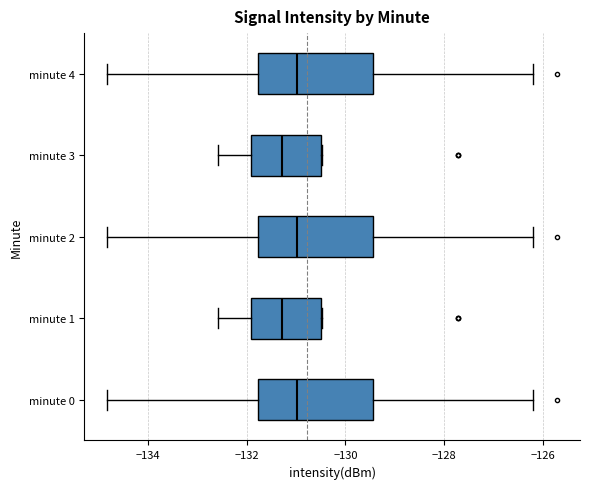

Reading bottom to top, transcribe this box plot: for each box, give where its median line is, the range the box spans, and where its two whiskers end, as read against the x-axis. The values are not printed on the chart, so give them approximately, as read against the axis.

minute 0: median -131.0, box -131.8 to -129.4, whiskers -134.8 to -126.2
minute 1: median -131.2, box -132.0 to -130.6, whiskers -132.6 to -130.4
minute 2: median -131.0, box -131.8 to -129.4, whiskers -134.8 to -126.2
minute 3: median -131.2, box -132.0 to -130.6, whiskers -132.6 to -130.4
minute 4: median -131.0, box -131.8 to -129.4, whiskers -134.8 to -126.2